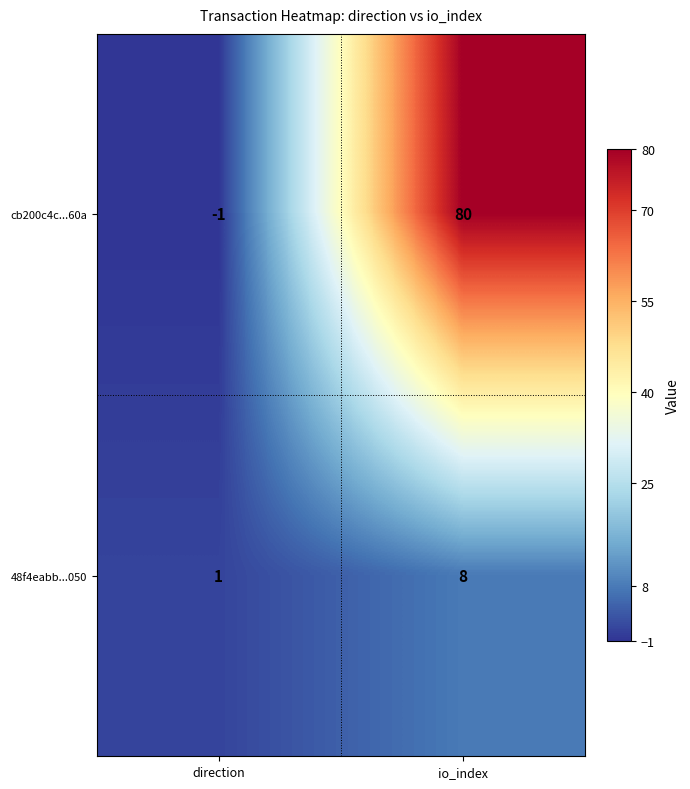

Which series has the largest total across all categories?

cb200c4c...60a